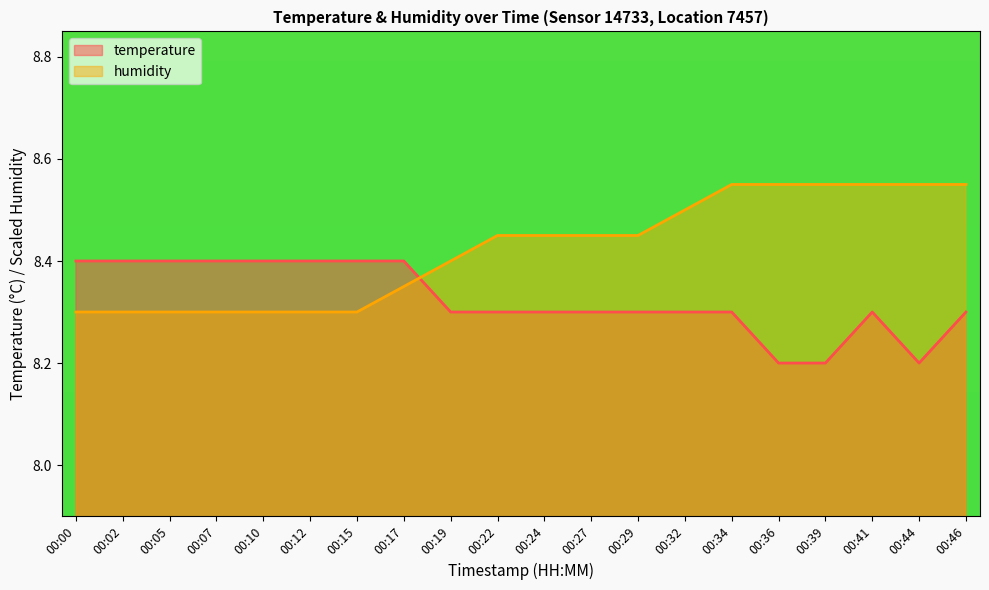

At which category is the sum across all series the highest?

00:34